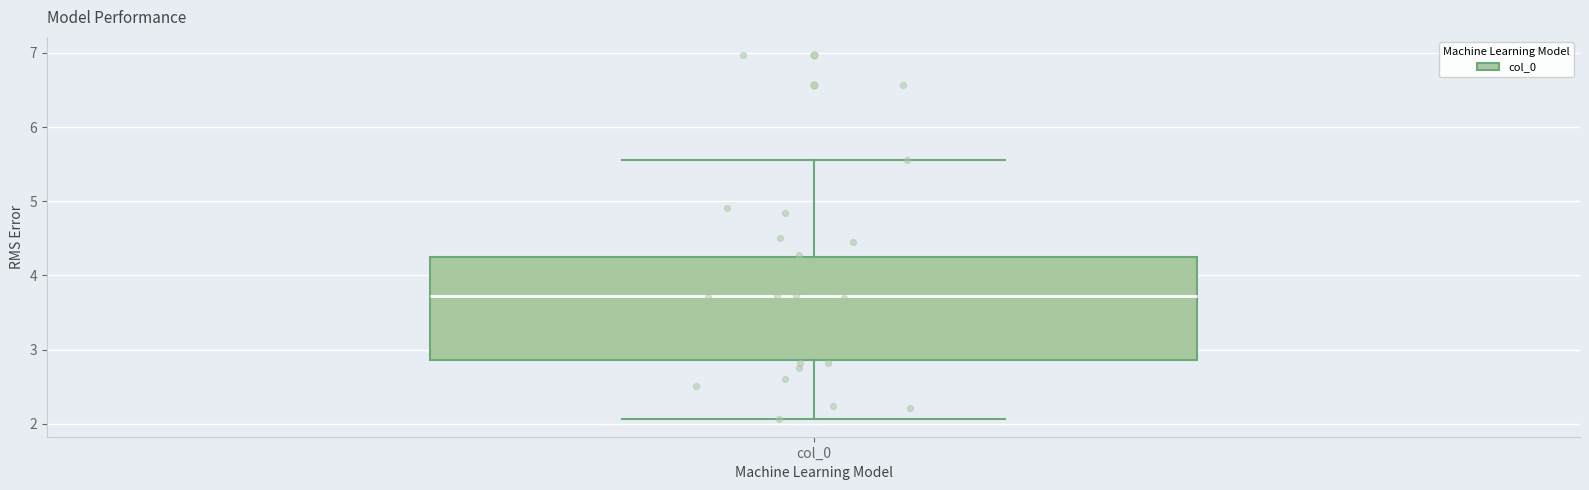

Transcribe this box plot: give where the median line is, the range the box spans, and where the two whiskers end, as read against the y-axis. The values are not printed on the chart, so give them approximately, as read against the axis.

median 3.7, box 2.9 to 4.2, whiskers 2.1 to 5.6